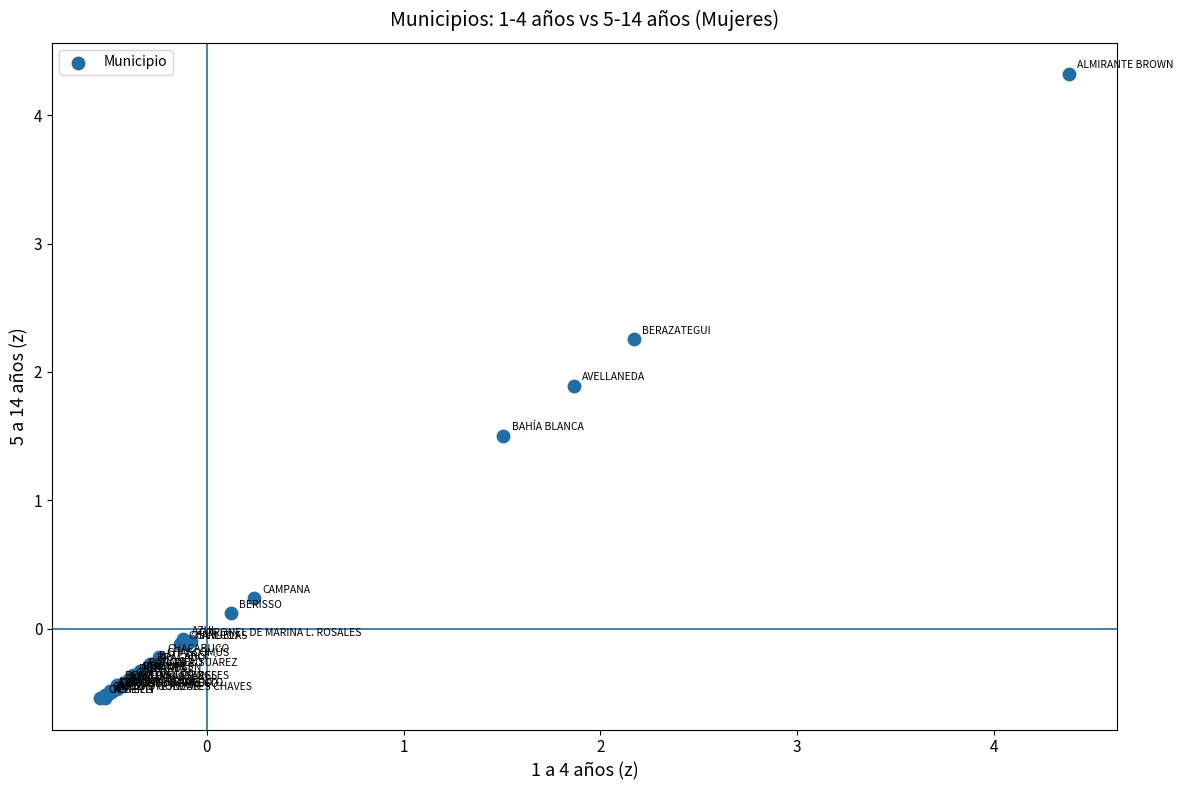

What Y value in the scatter plot is closest to 1?

1.5